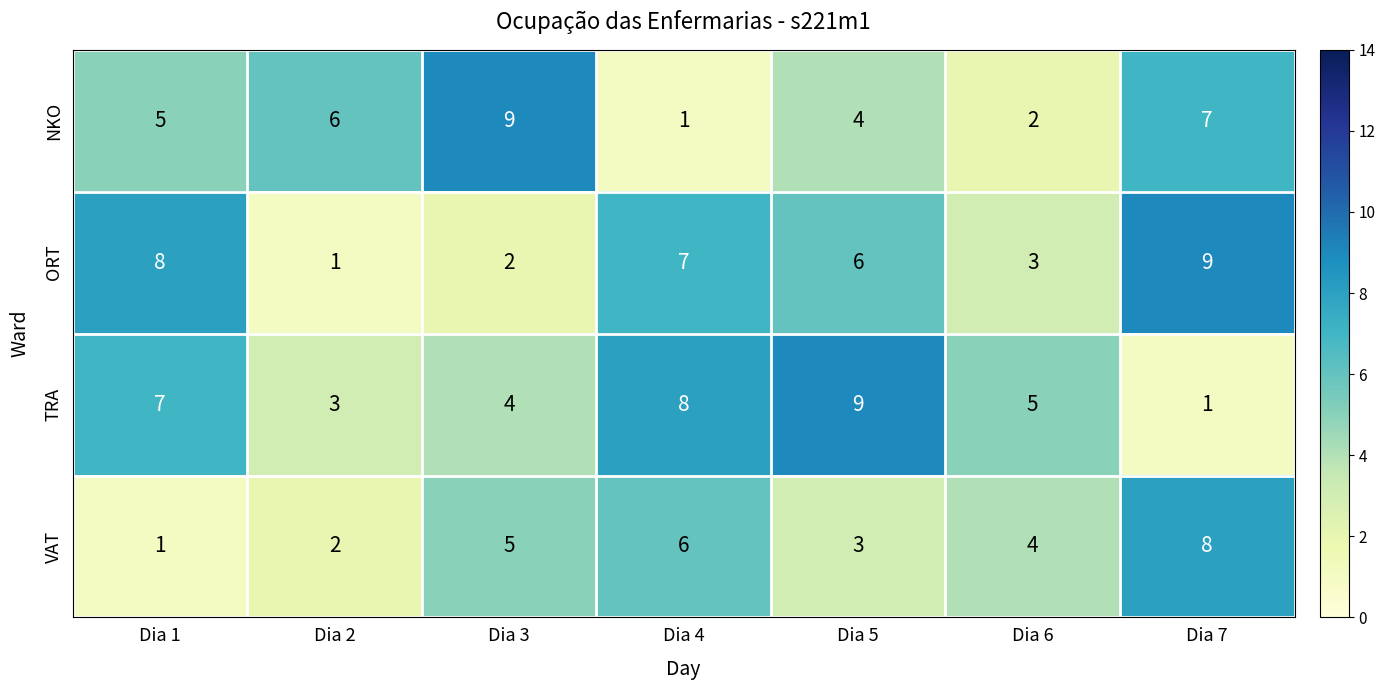

Reading left to right, transcribe all the data shown in this chart.

NKO: 5	6	9	1	4	2	7
ORT: 8	1	2	7	6	3	9
TRA: 7	3	4	8	9	5	1
VAT: 1	2	5	6	3	4	8